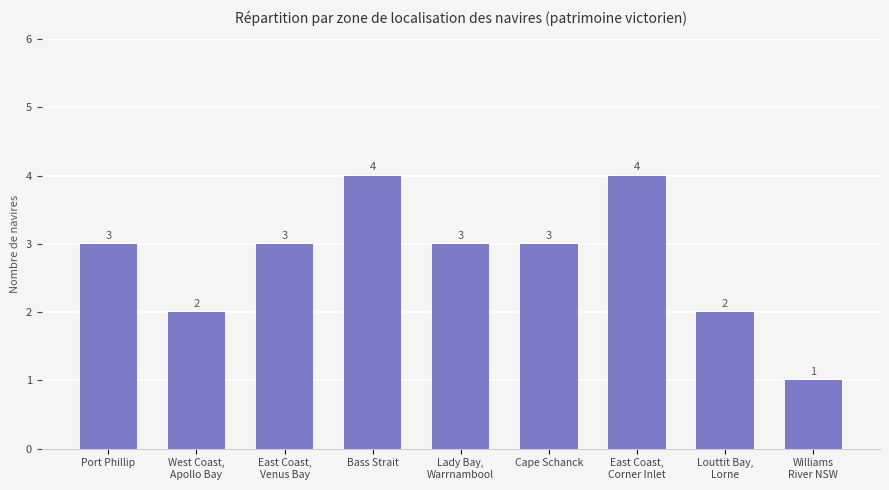

Is it true that the value at West Coast,
Apollo Bay is 1?

False